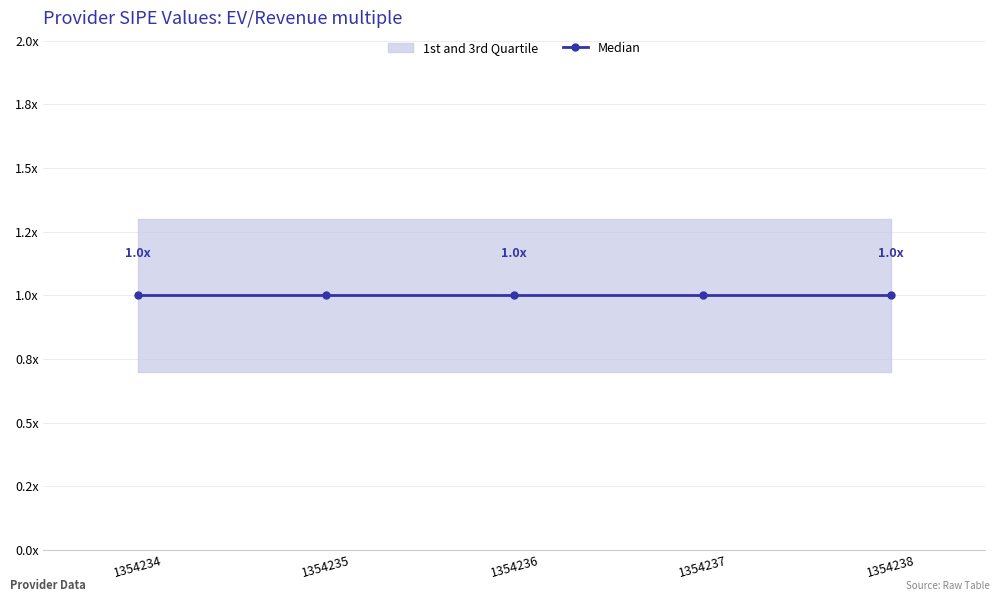

List the labels in order of _sipe_q1 value, largest first.

1354234, 1354235, 1354236, 1354237, 1354238